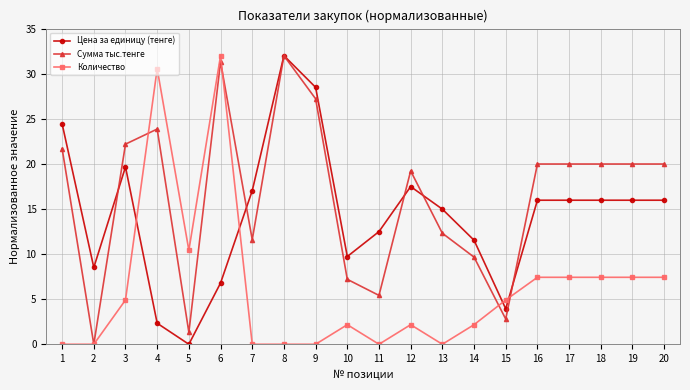

At which category does Цена за единицу (тенге) reach its first local valley?

2